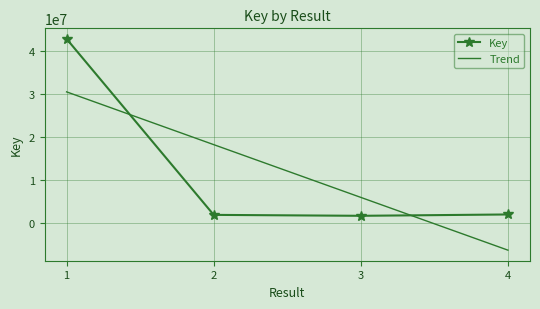

At which category does the chart reach its minimum across all series?

4